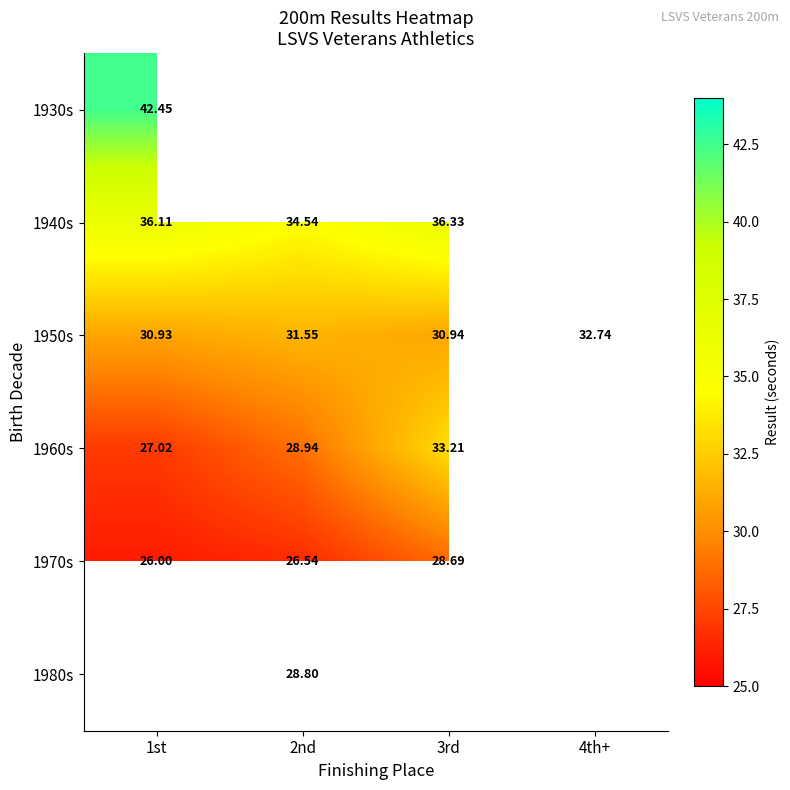

Is the value of 1940s at 3rd greater than the value of 1970s at 3rd?

Yes